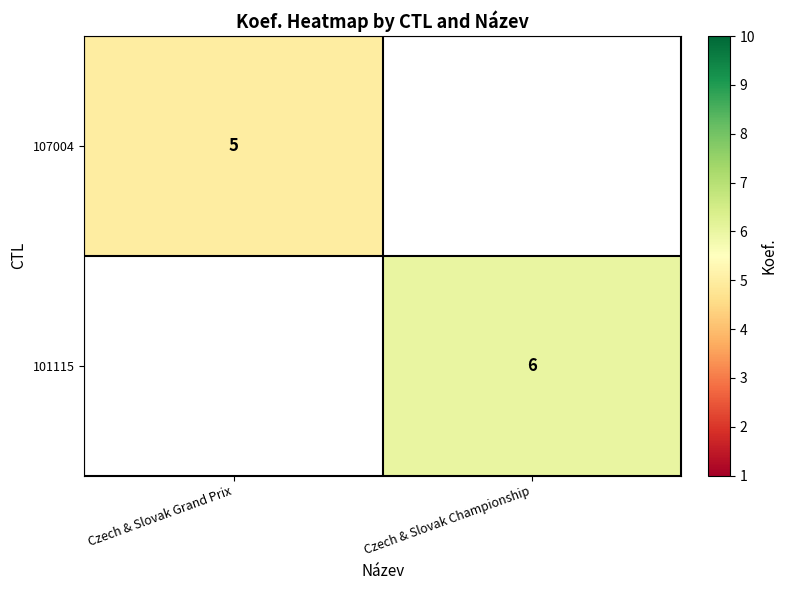

Is the value of 101115 at Czech & Slovak Championship greater than the value of 107004 at Czech & Slovak Grand Prix?

Yes